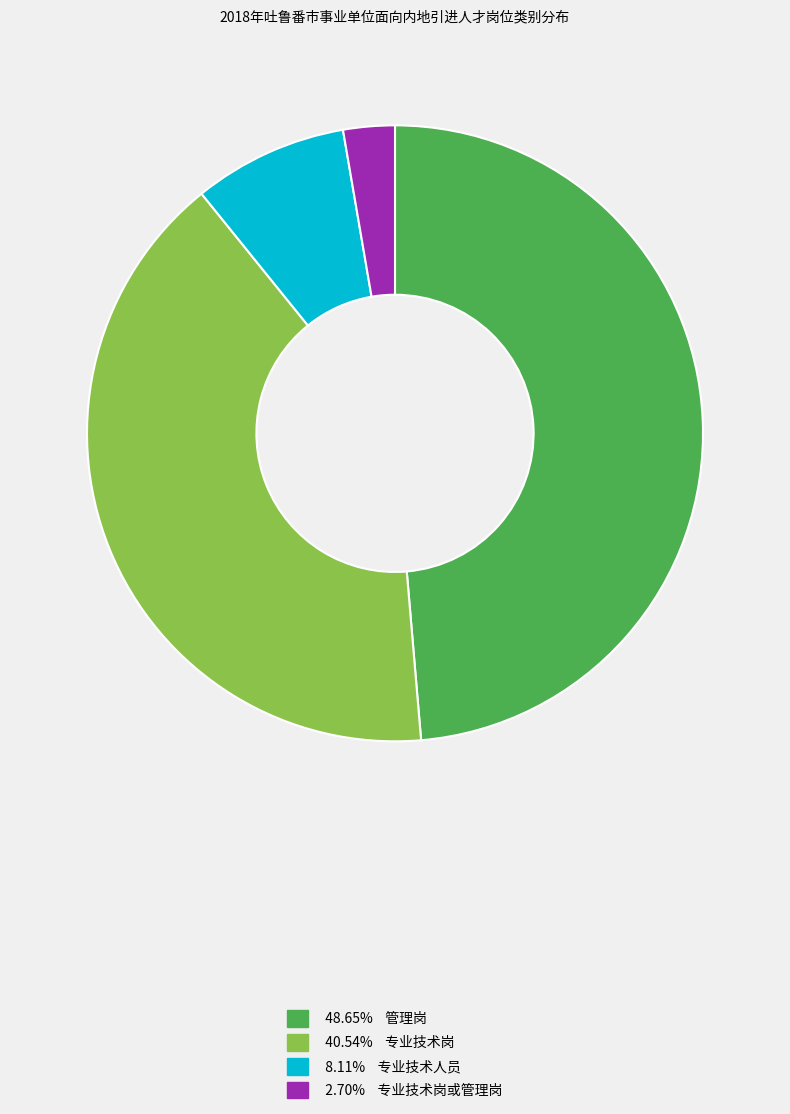

Is there a majority slice in this chart?

No